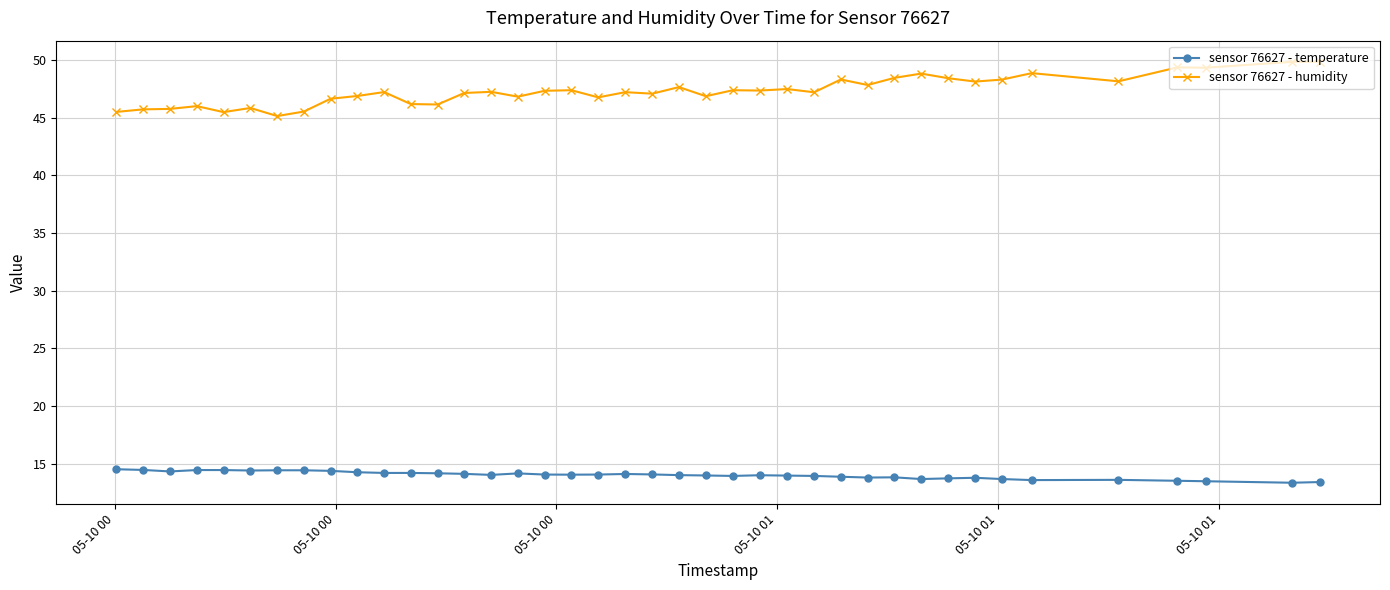

True or false: sensor 76627 - temperature has more than 1 interior local peaks.

True